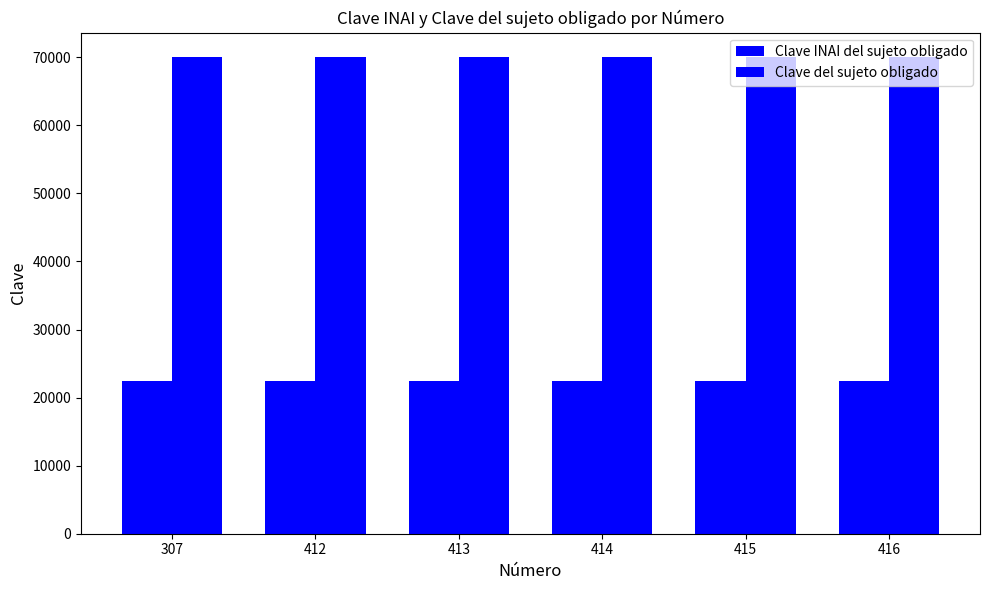

How many bars are there in total?

12